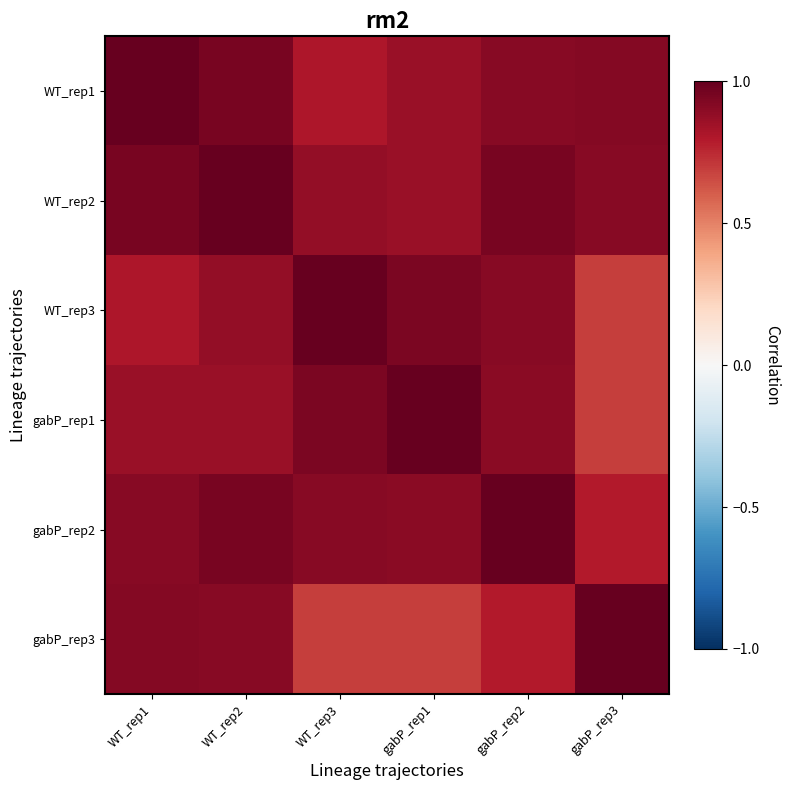

At how many categories does at least one series exceed 0?

6